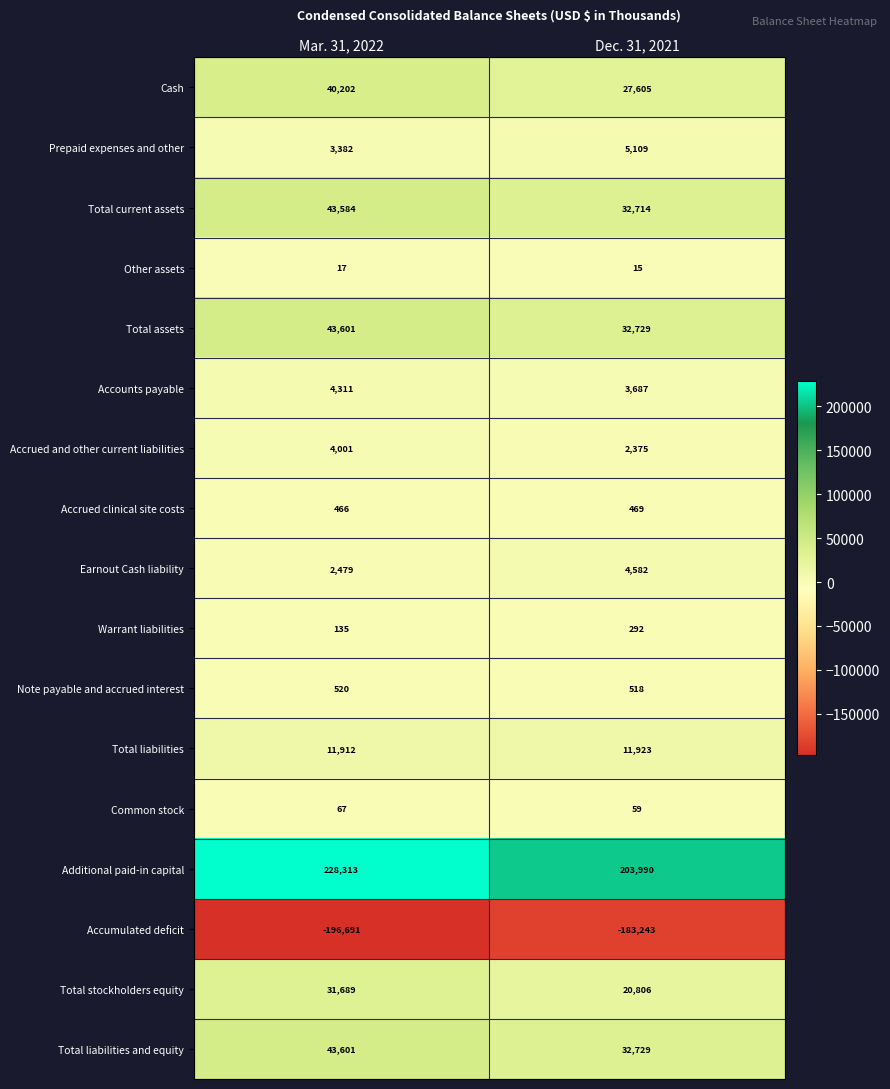

Which series has the largest range (max minus min)?

Additional paid-in capital